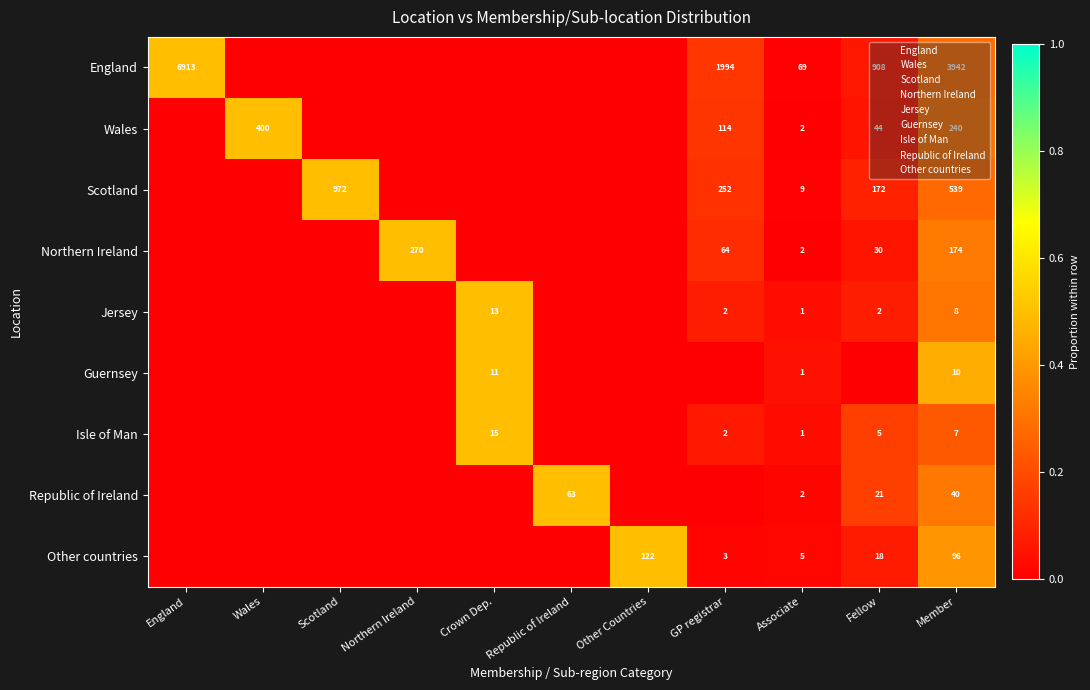

The Scotland series shows 0.6 at Associate. True or false?

False